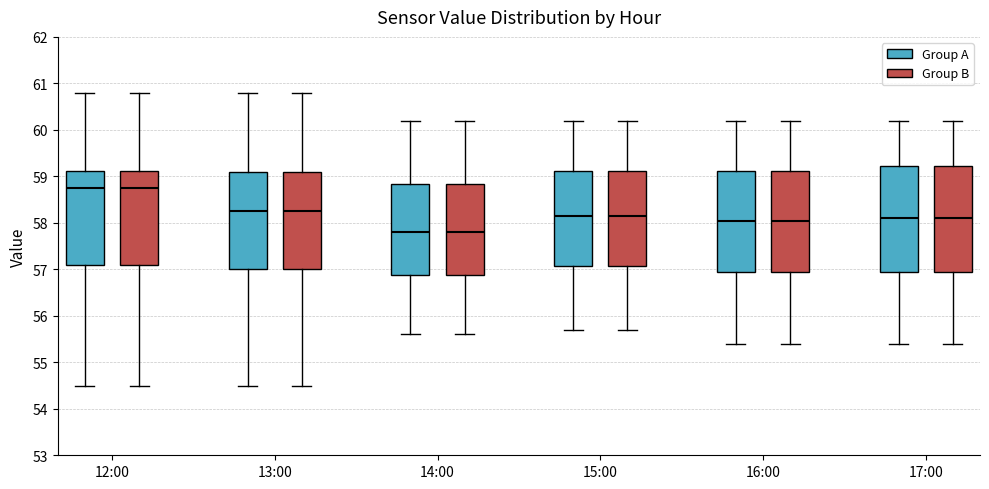

Reading left to right, transcribe this box plot: for each box, give where its median line is, the range the box spans, and where its two whiskers end, as read against the y-axis. The values are not printed on the chart, so give them approximately, as read against the axis.

12:00 (Group A): median 58.8, box 57.1 to 59.1, whiskers 54.5 to 60.8
12:00 (Group B): median 58.8, box 57.1 to 59.1, whiskers 54.5 to 60.8
13:00 (Group A): median 58.3, box 57.0 to 59.1, whiskers 54.5 to 60.8
13:00 (Group B): median 58.3, box 57.0 to 59.1, whiskers 54.5 to 60.8
14:00 (Group A): median 57.8, box 56.9 to 58.8, whiskers 55.6 to 60.2
14:00 (Group B): median 57.8, box 56.9 to 58.8, whiskers 55.6 to 60.2
15:00 (Group A): median 58.2, box 57.1 to 59.1, whiskers 55.7 to 60.2
15:00 (Group B): median 58.2, box 57.1 to 59.1, whiskers 55.7 to 60.2
16:00 (Group A): median 58.1, box 57.0 to 59.1, whiskers 55.4 to 60.2
16:00 (Group B): median 58.1, box 57.0 to 59.1, whiskers 55.4 to 60.2
17:00 (Group A): median 58.1, box 57.0 to 59.2, whiskers 55.4 to 60.2
17:00 (Group B): median 58.1, box 57.0 to 59.2, whiskers 55.4 to 60.2